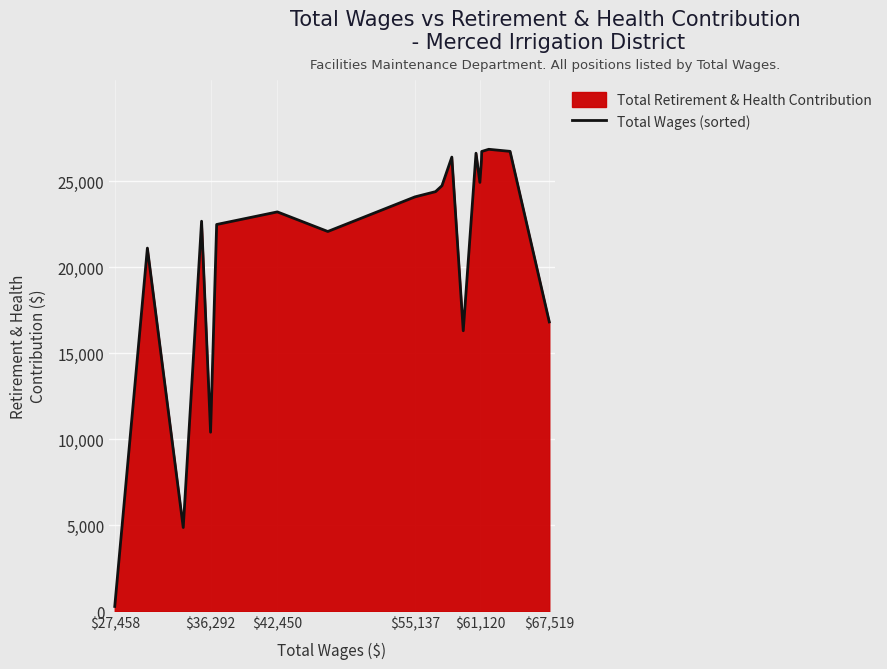

How many points are lower than both their immediate neighbors (excluding endpoints)?

5